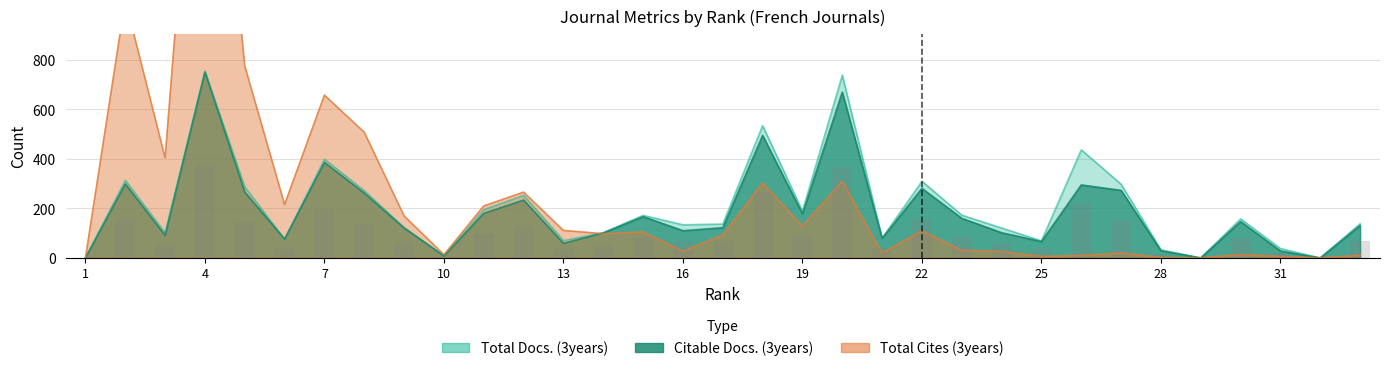

Between 9 and 24, which series saw the biggest shift?

Total Cites (3years)